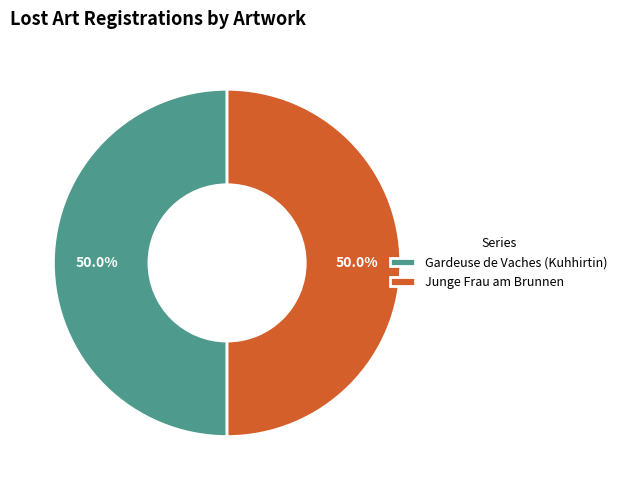

The Junge Frau am Brunnen slice represents 42% of the pie. True or false?

False